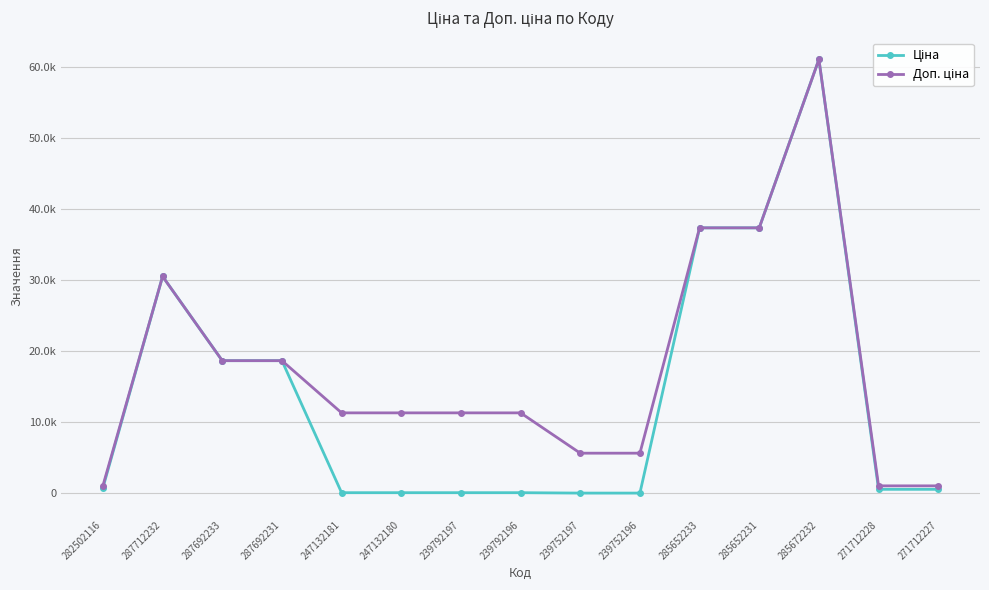

What are all the series names shown in the legend?

Ціна, Доп. ціна